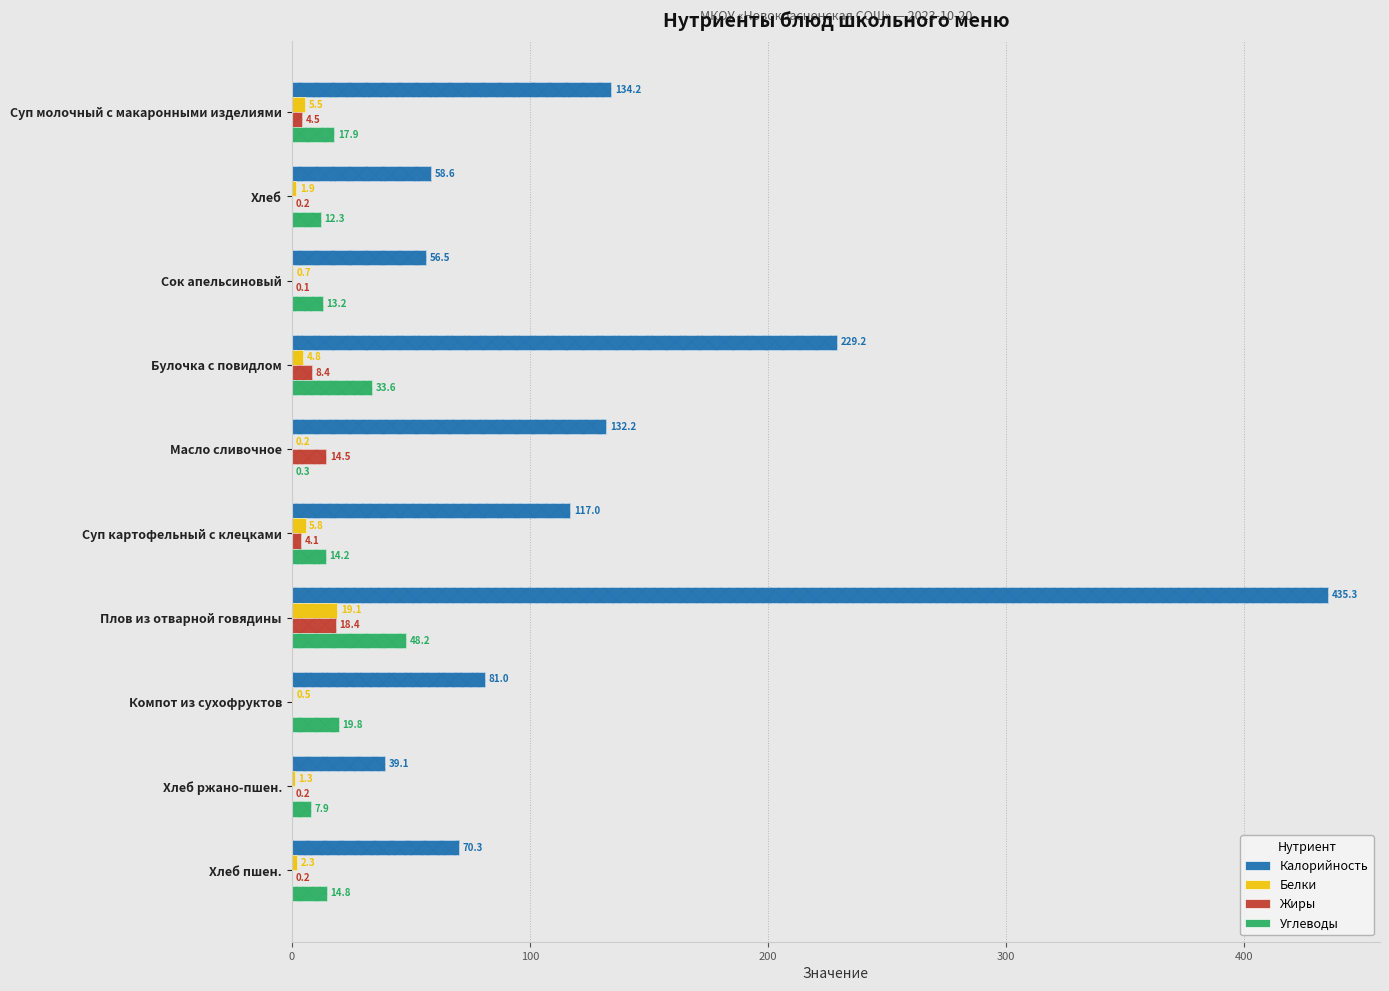

At Хлеб, list the series in order from smallest to largest.

Жиры, Белки, Углеводы, Калорийность